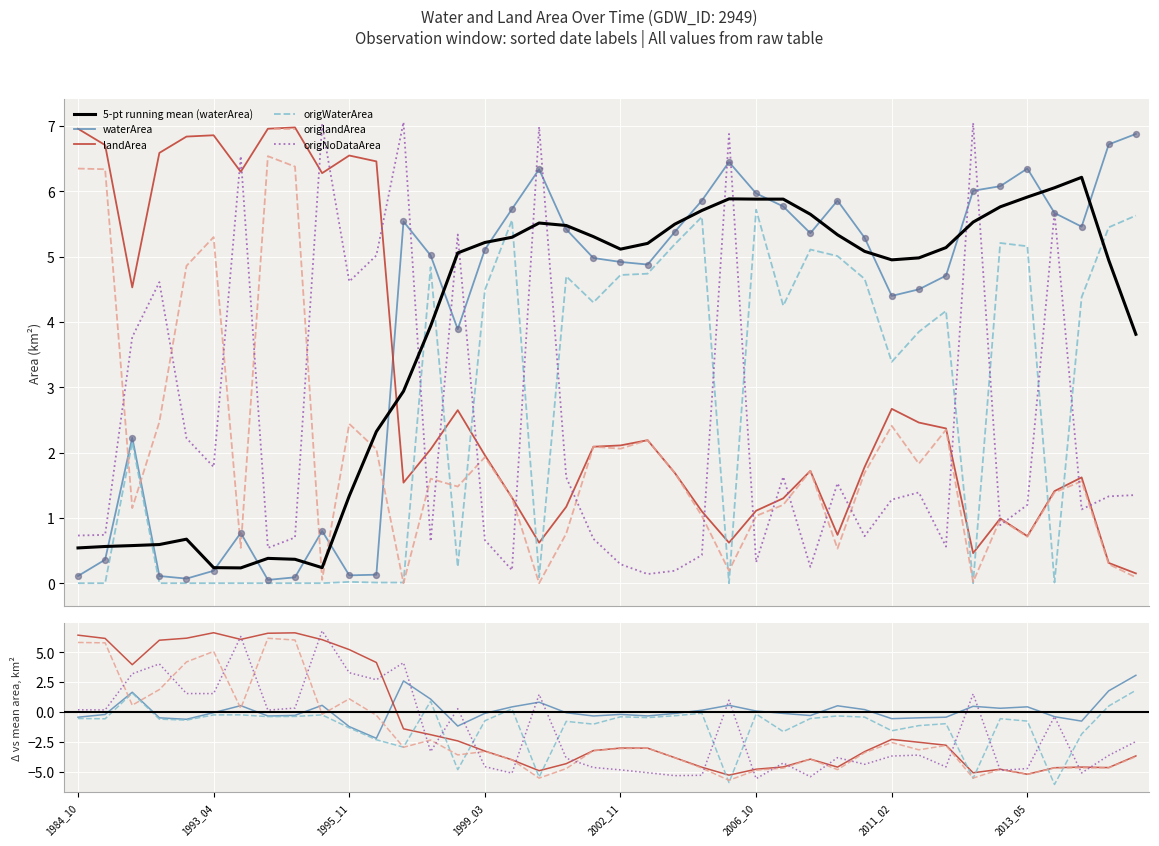

What is the total value across all series at 2007_10?

14.1